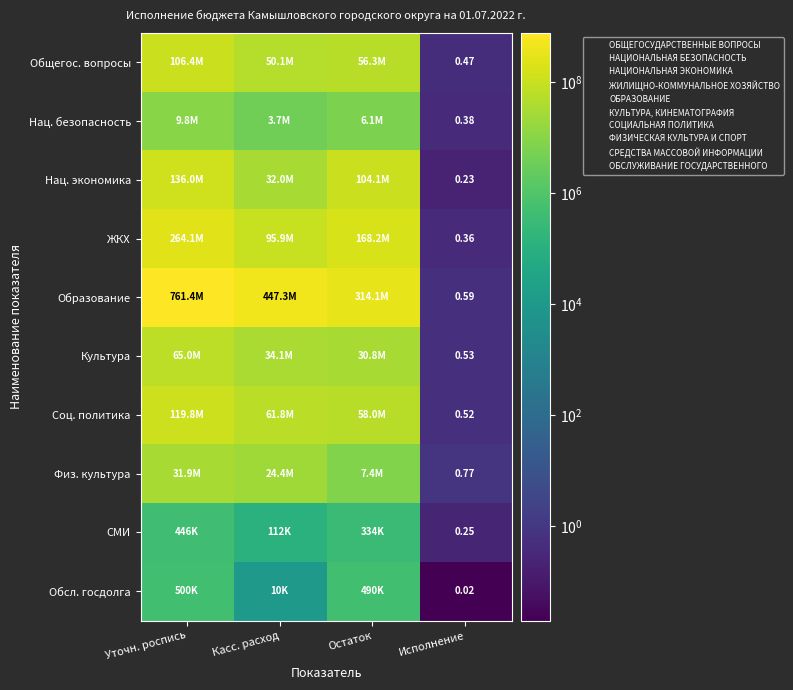

Which series has the widest spread of values?

Образование